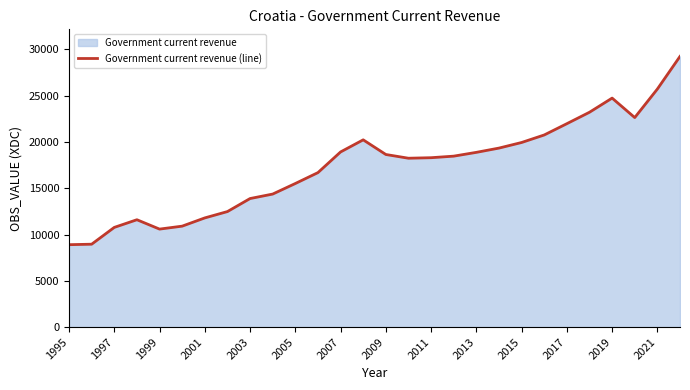

At which label does the data first exceed 18471?

2007